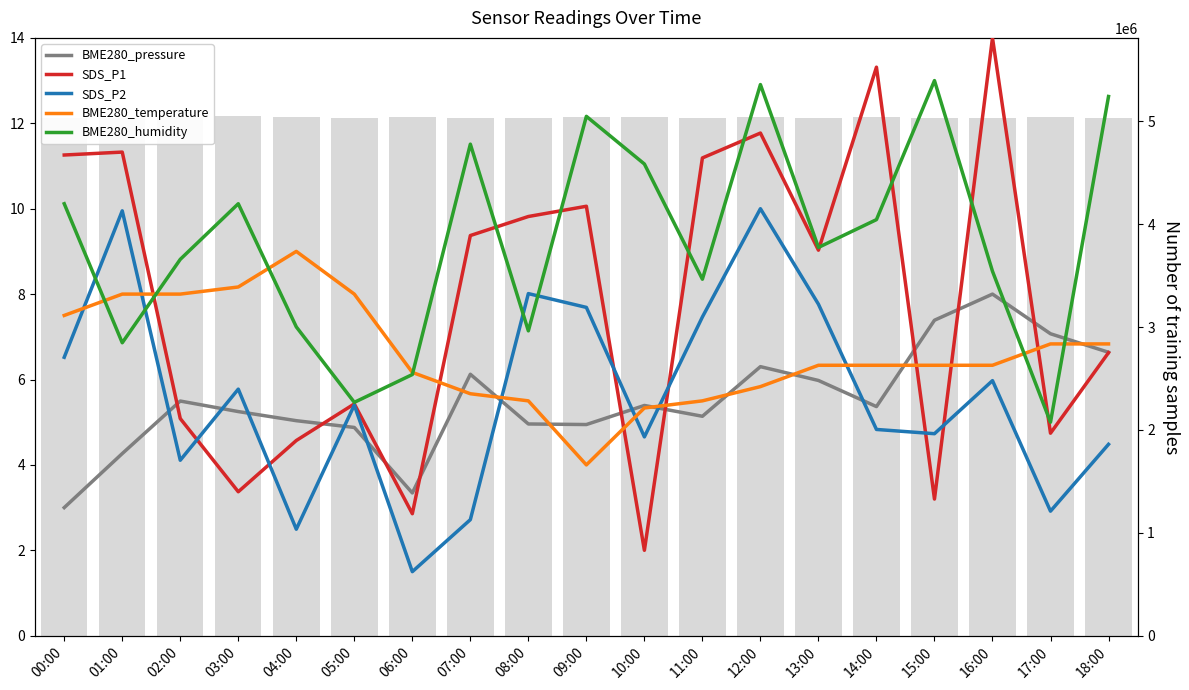

How many distinct data groups are displayed?

6